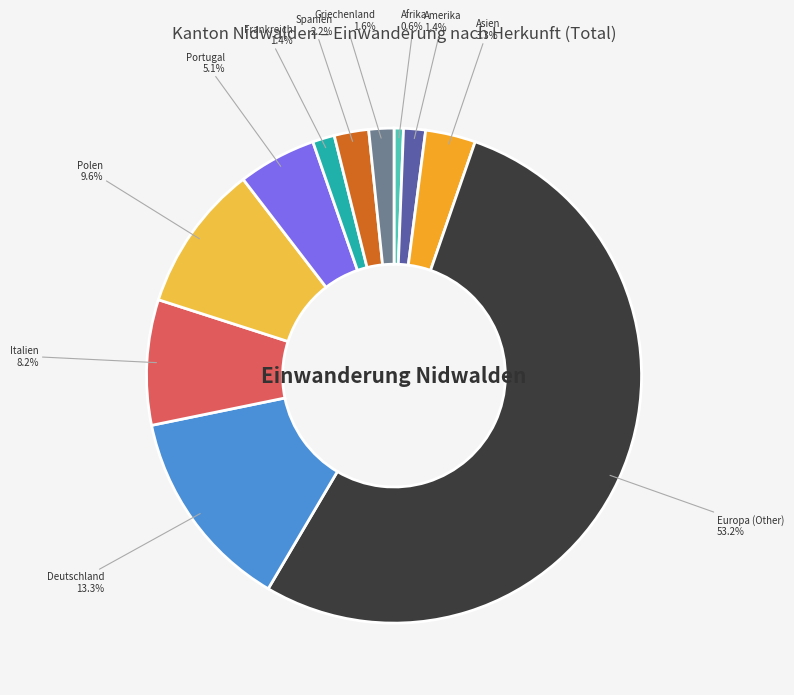

What is the largest slice in the pie chart?

Europa (Other)